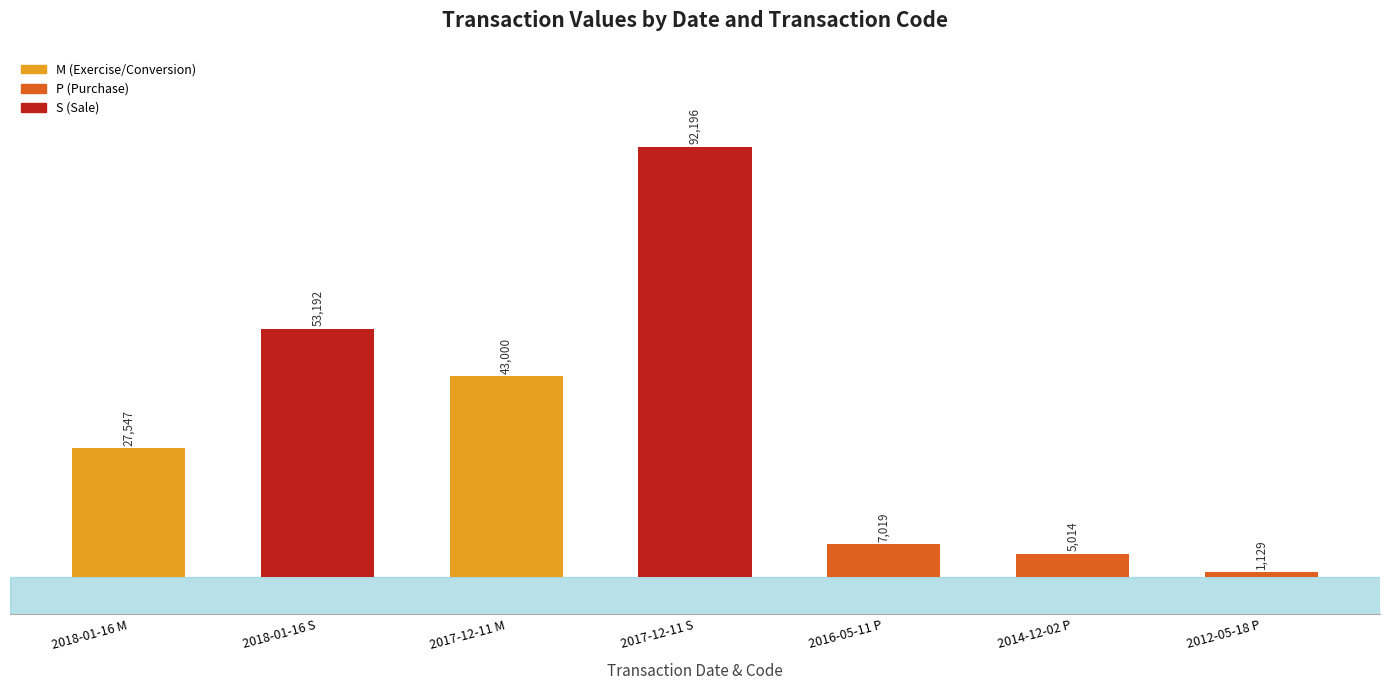

What is the sum of all values?

229097